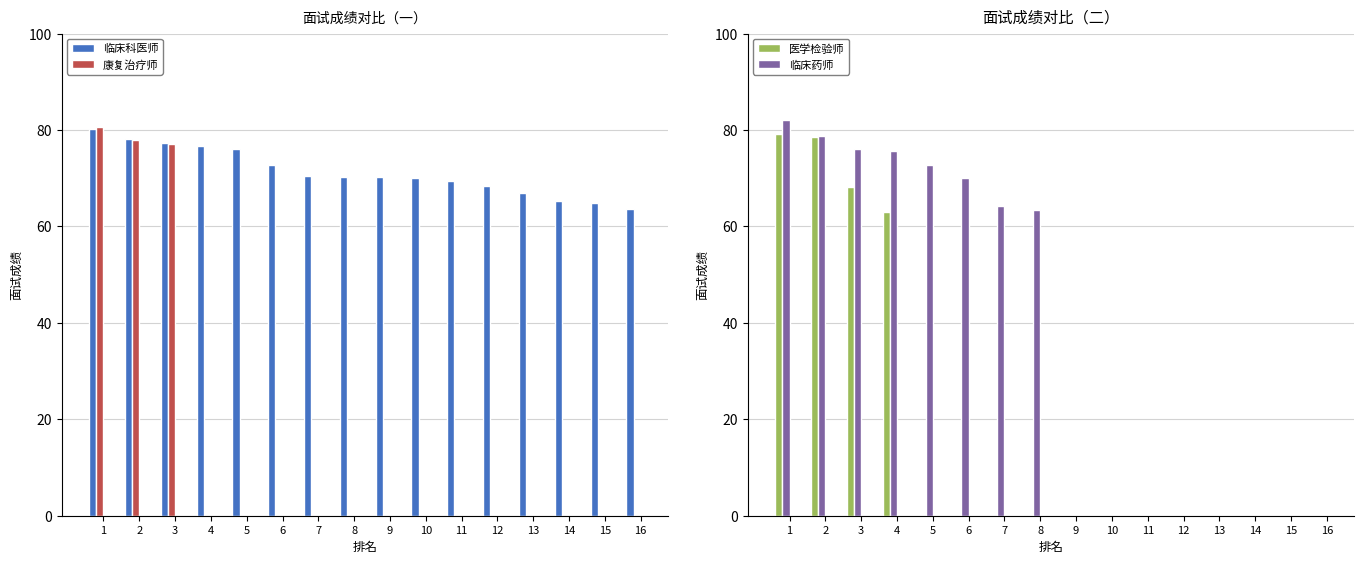

Is it true that 临床科医师 equals 102.3 at 9?

False